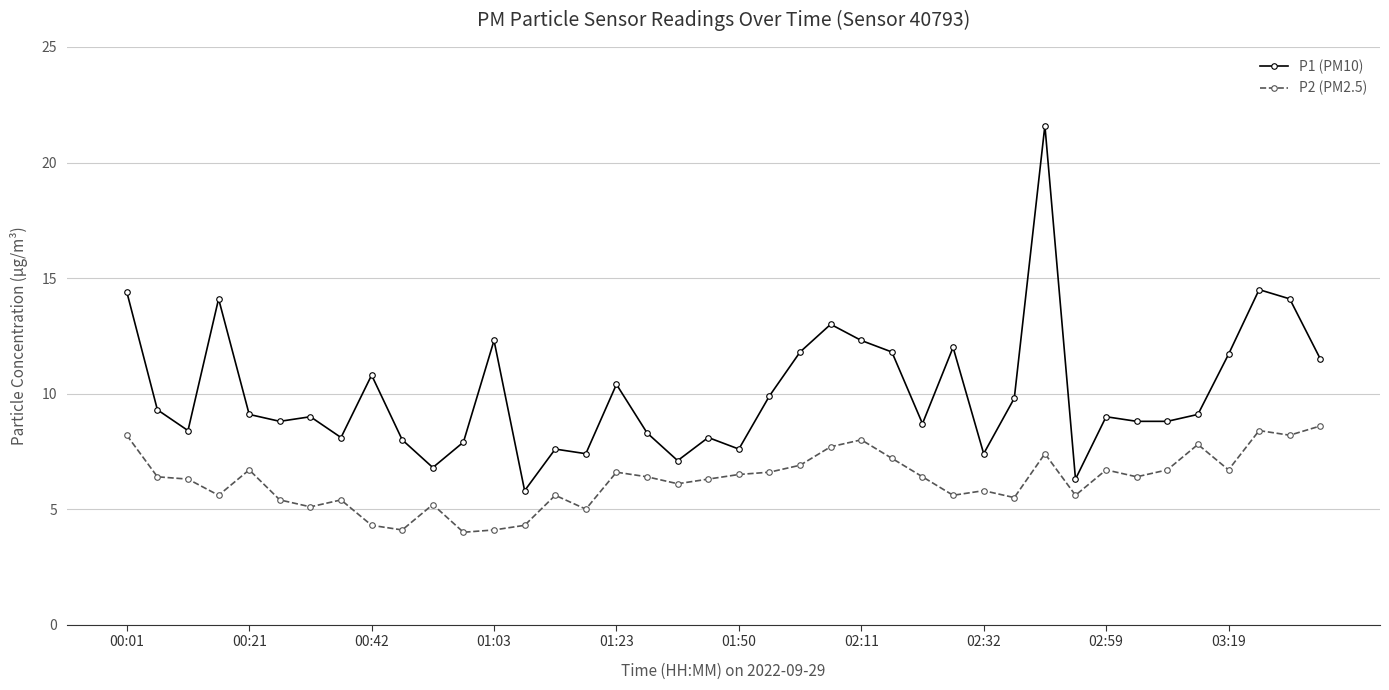

What is the average value of the P1 (PM10) series?

10.0